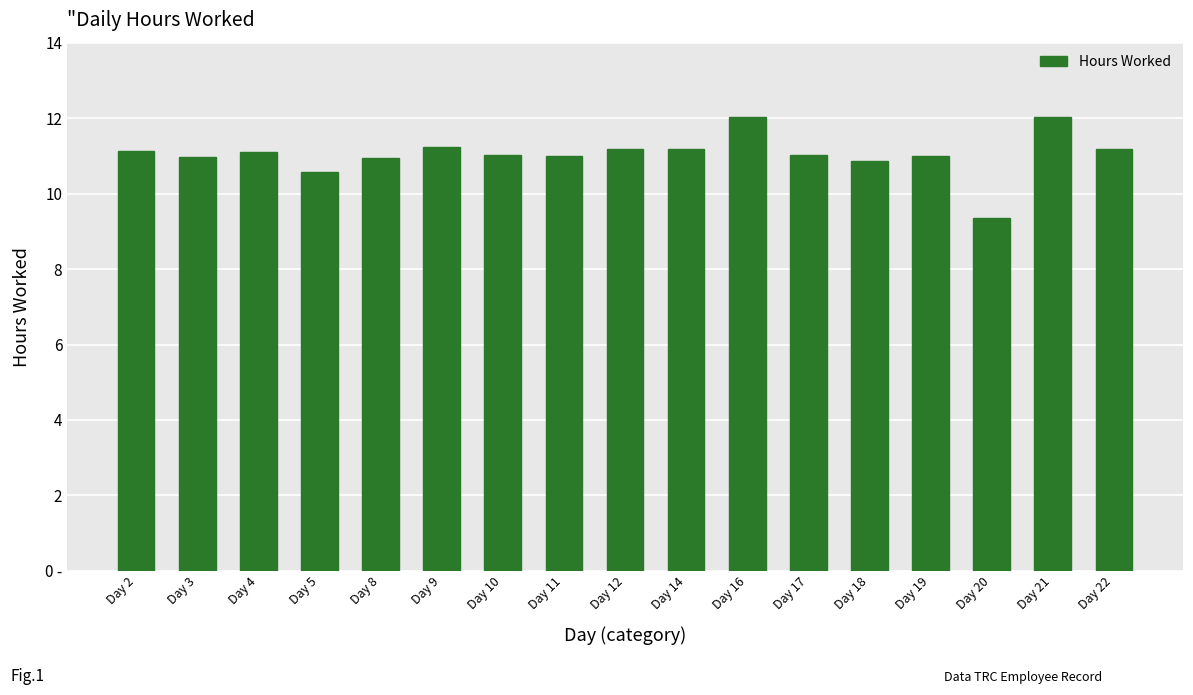

What is the minimum value shown in the chart?

9.3